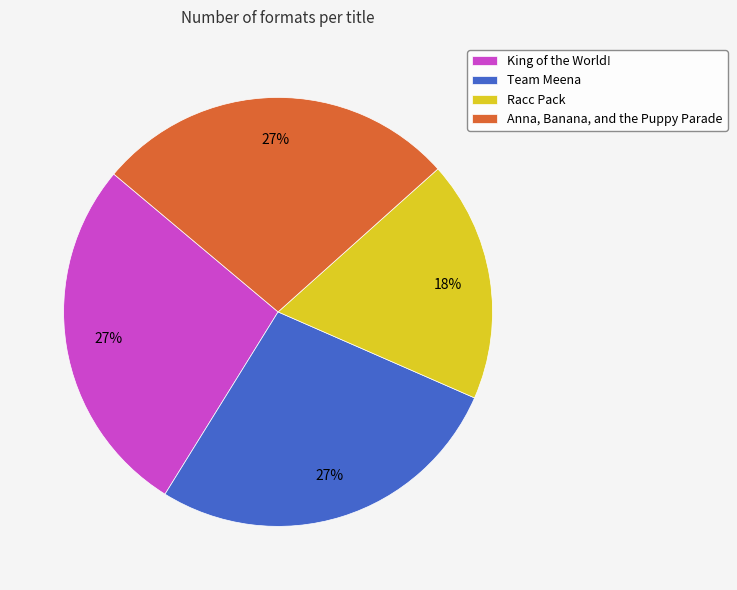

Which slice is the smallest?

Racc Pack